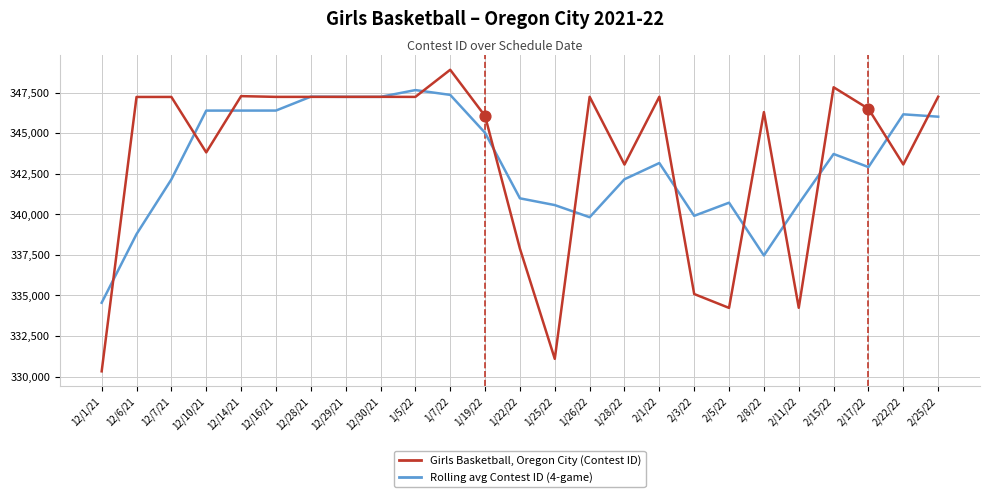

At which category is the sum across all series the highest?

1/7/22